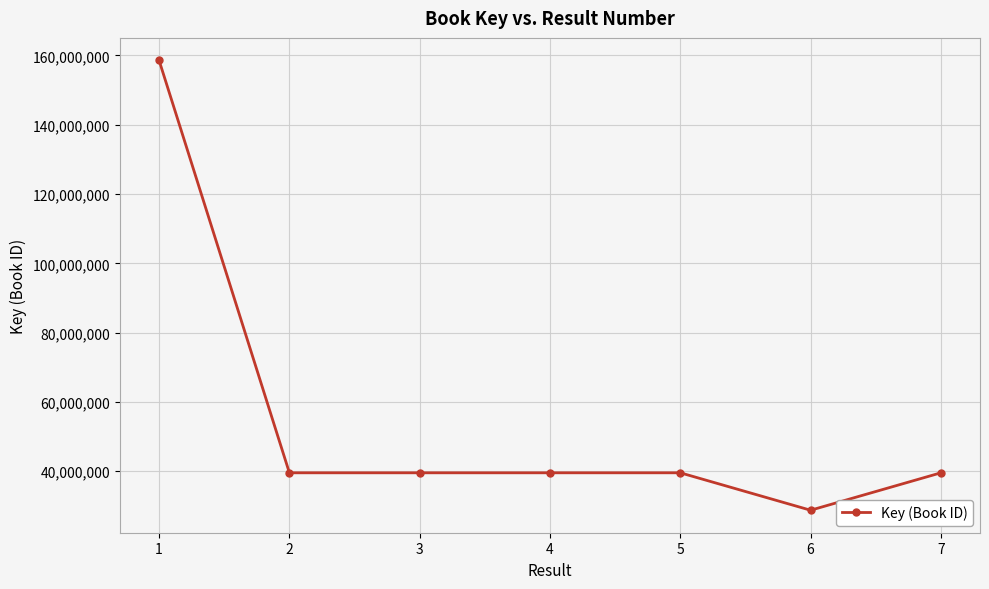

What is the sum of all values?

385096924